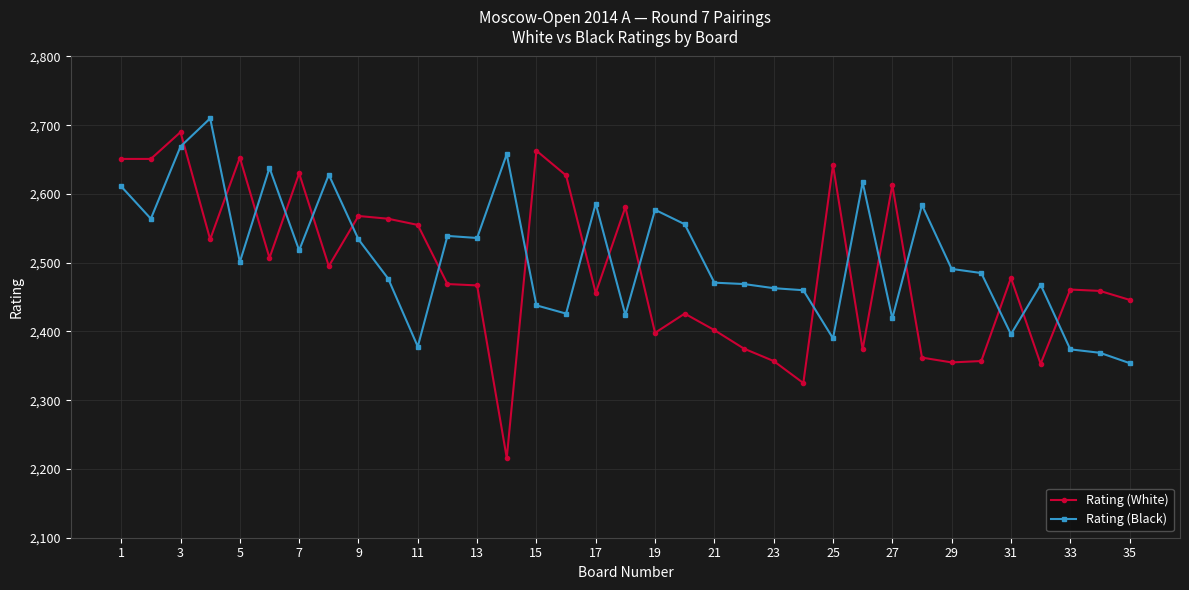

What is the maximum value shown in the chart?

2710